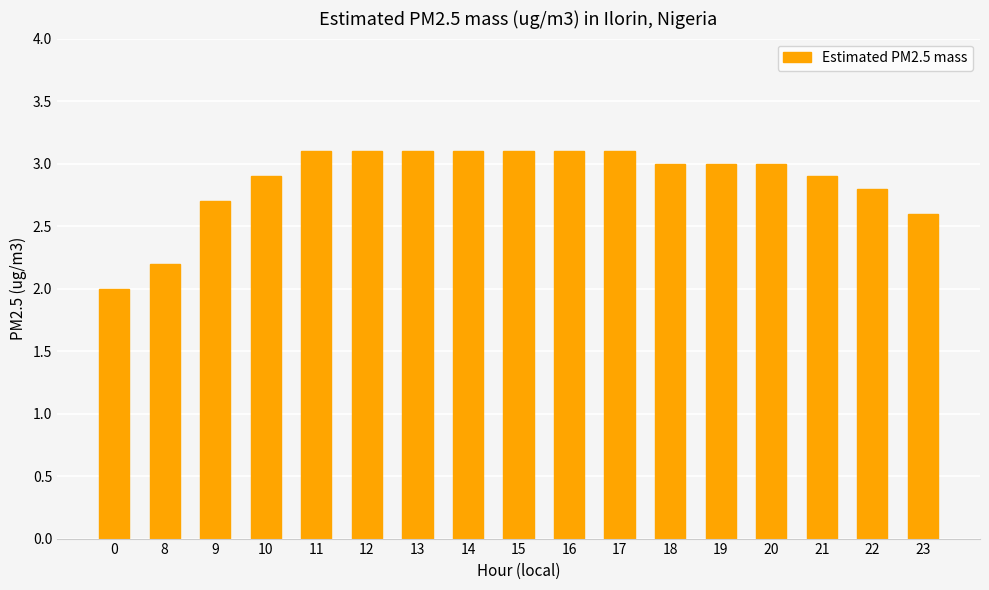

Reading left to right, transcribe all the data shown in this chart.

0=2.0	8=2.2	9=2.7	10=2.9	11=3.1	12=3.1	13=3.1	14=3.1	15=3.1	16=3.1	17=3.1	18=3.0	19=3.0	20=3.0	21=2.9	22=2.8	23=2.6